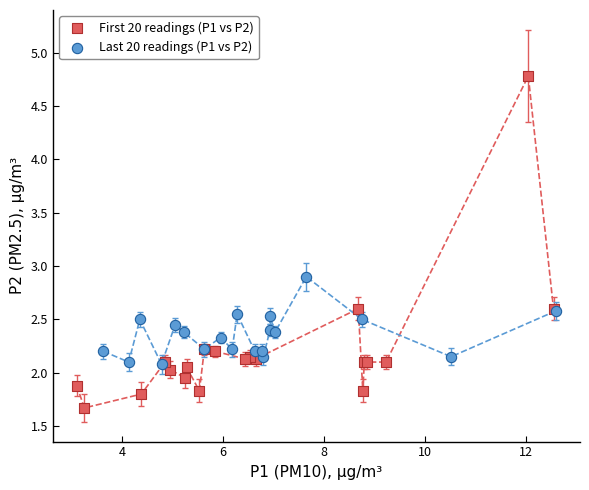

Which series contains the lowest Y value?

First 20 readings (P1 vs P2)